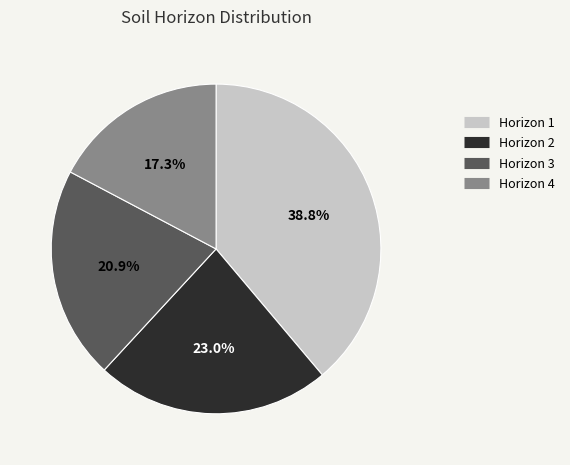

Is there any slice that represents more than half of the pie?

No